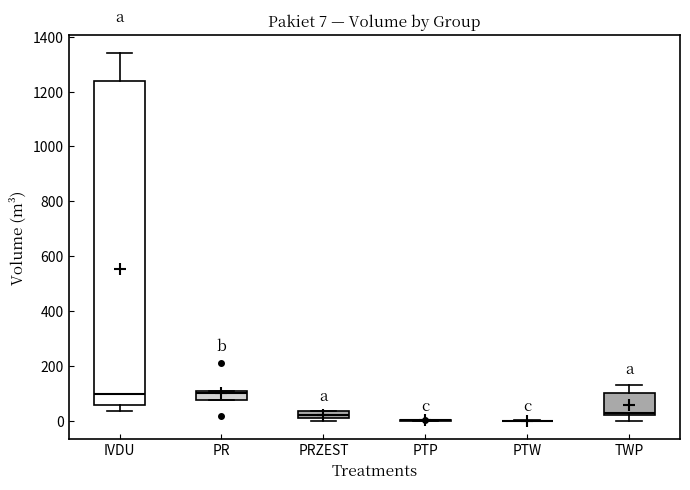

Comparing the boxes themselves (not the whiskers), which one is the tallest?

IVDU